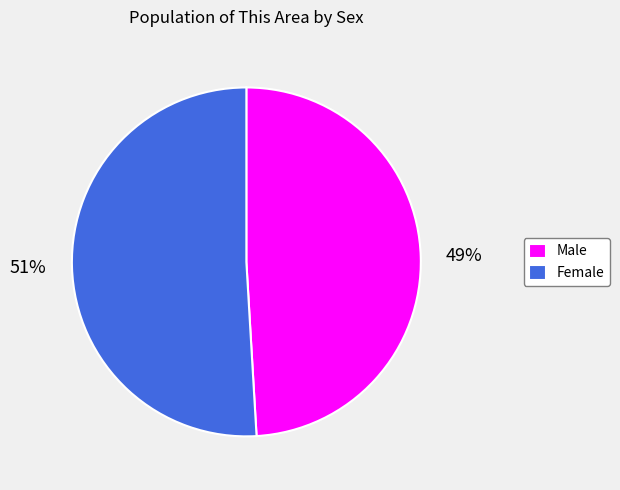

Combined, do Male and Female account for over 50%?

Yes